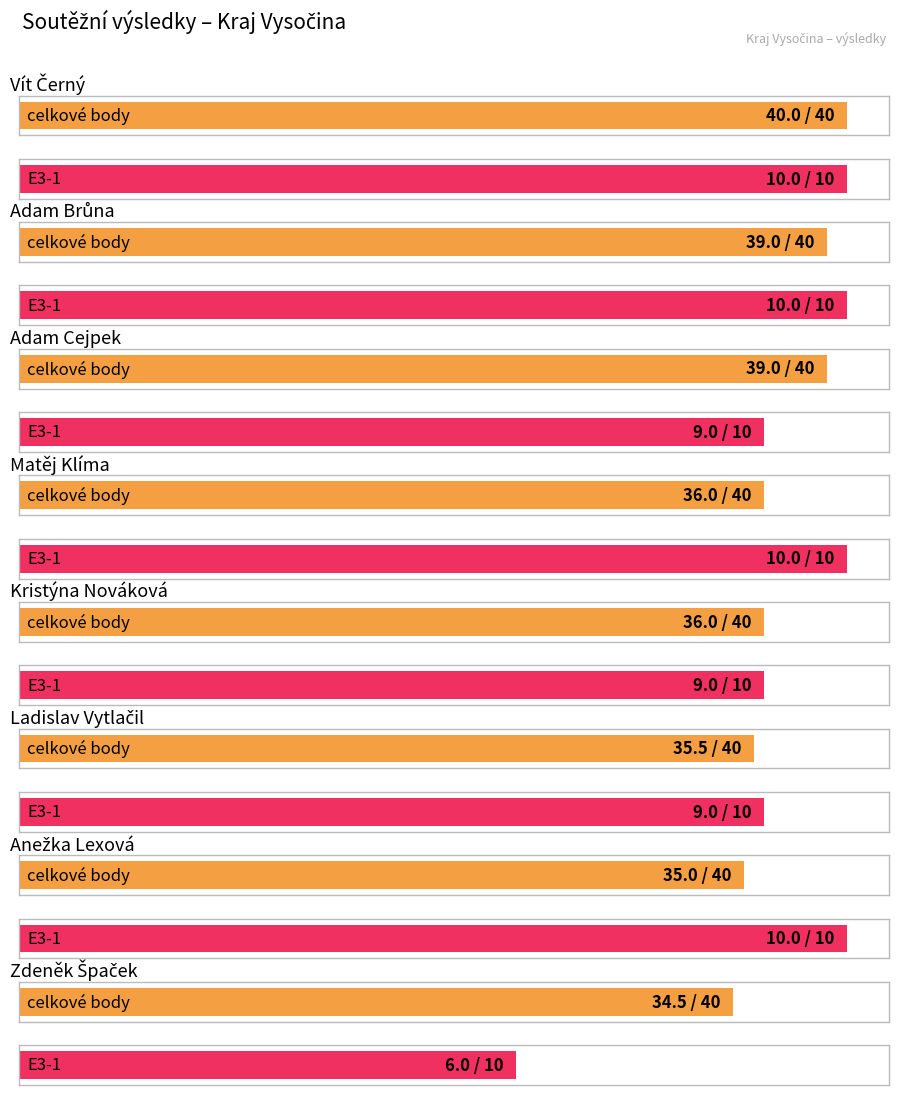

Are the bars grouped side by side (vs. stacked)?

Yes